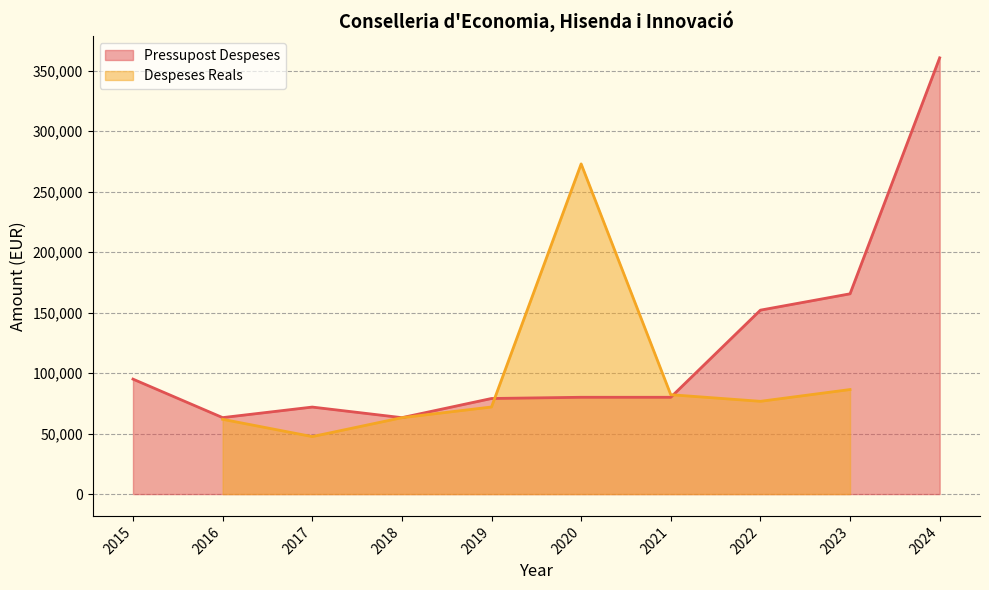

Is it true that the value at 2017 is 21537?

False